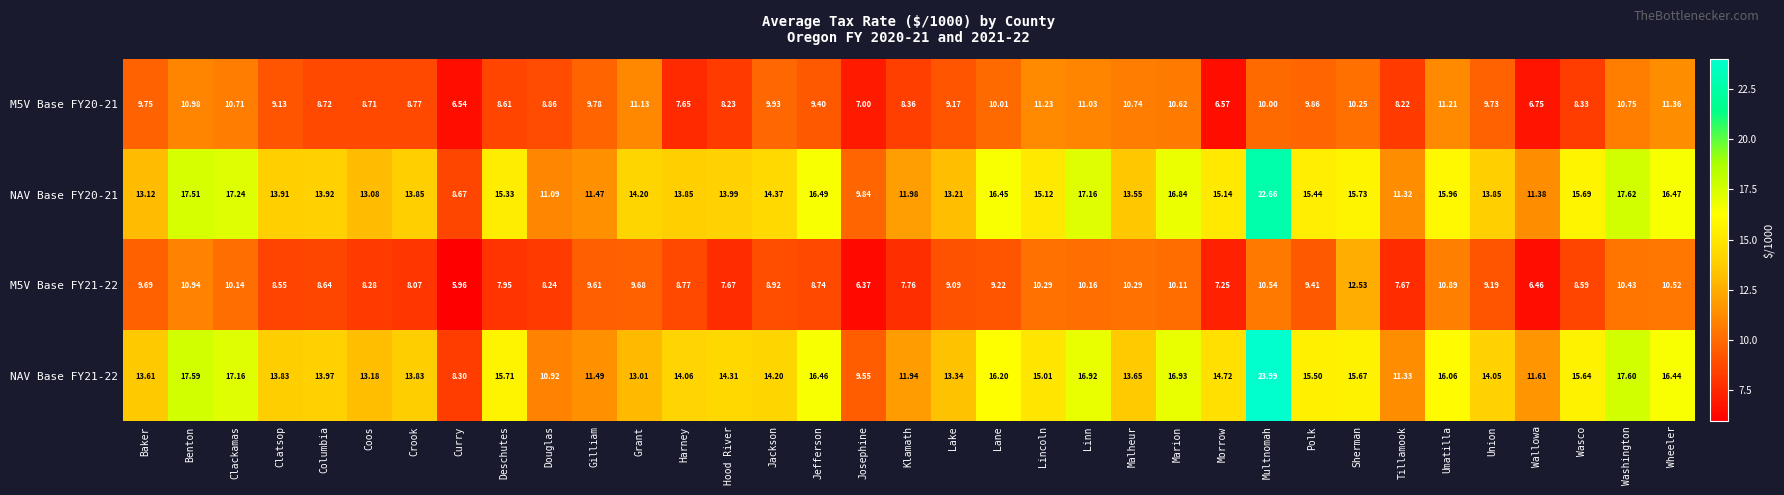

At which label does NAV Base FY20-21 reach its peak?

Multnomah